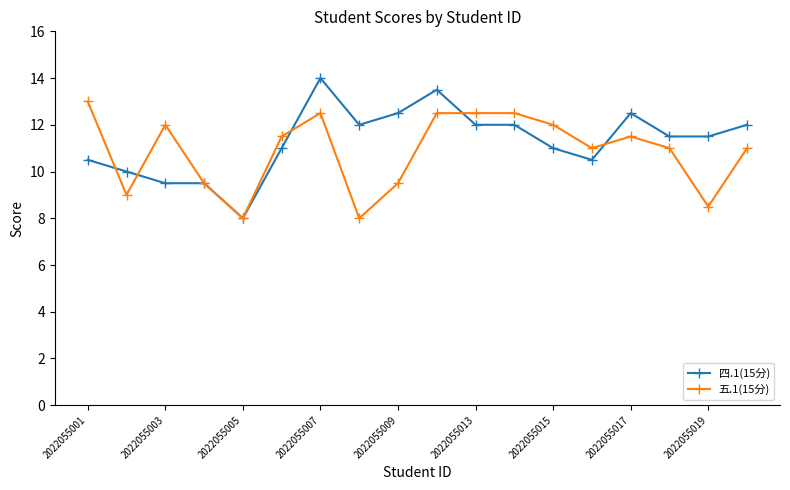

True or false: 四.1(15分) has more than 0 interior local peaks.

True